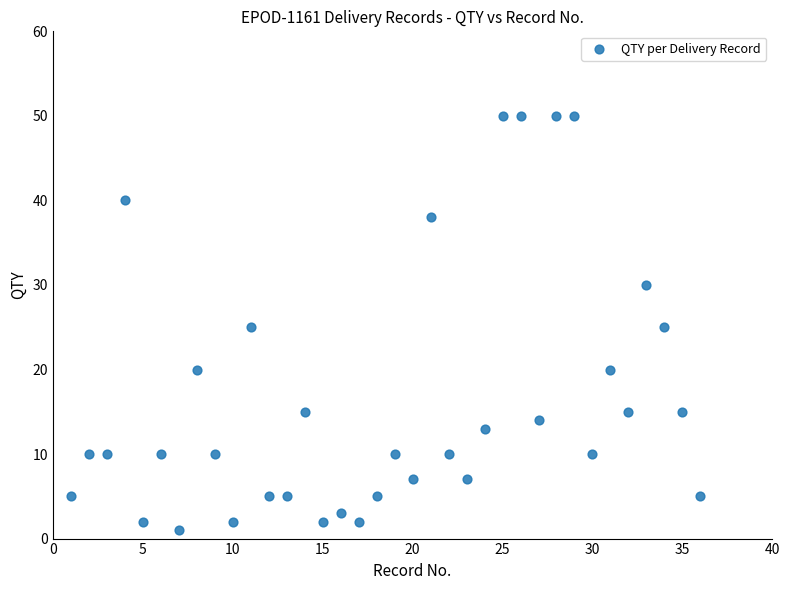

What is the range of Y values (max minus min)?

49